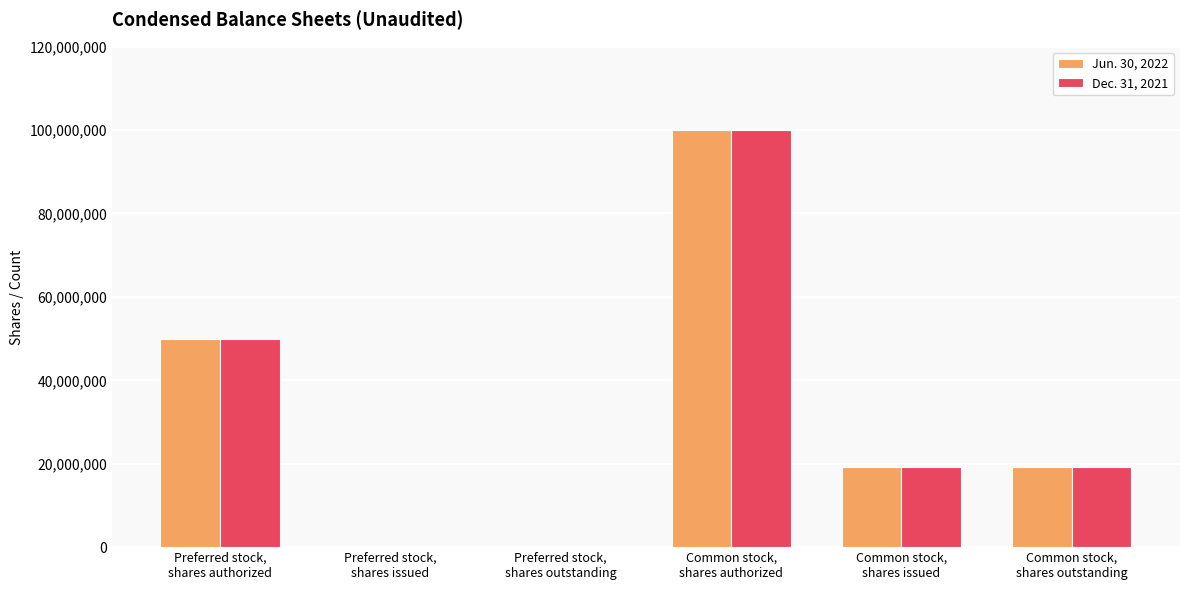

What is the maximum value shown in the chart?

100000000